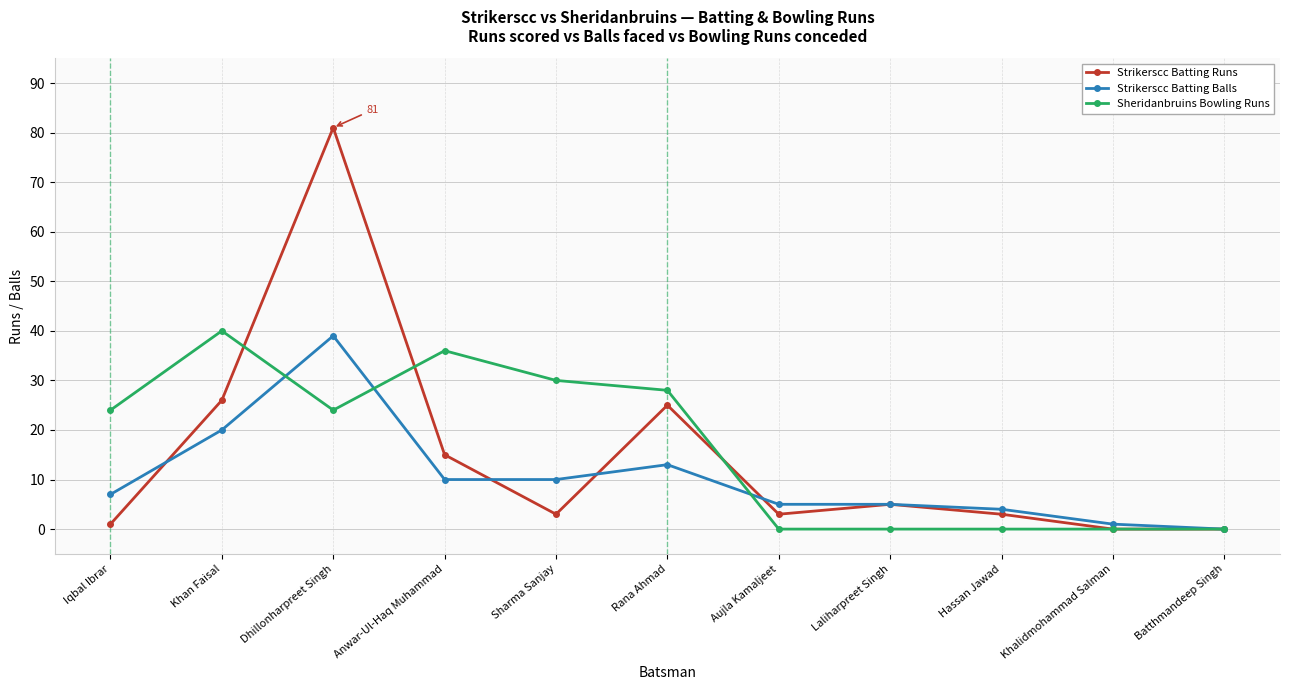

What is the difference between the highest and lowest values at Iqbal Ibrar?

23